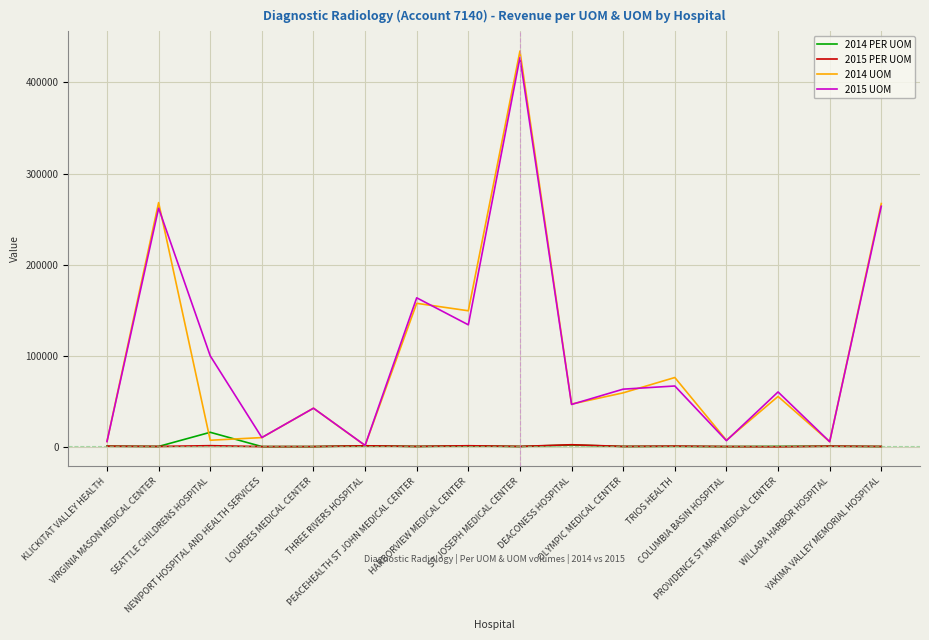

What are all the series names shown in the legend?

2014 PER UOM, 2015 PER UOM, 2014 UOM, 2015 UOM